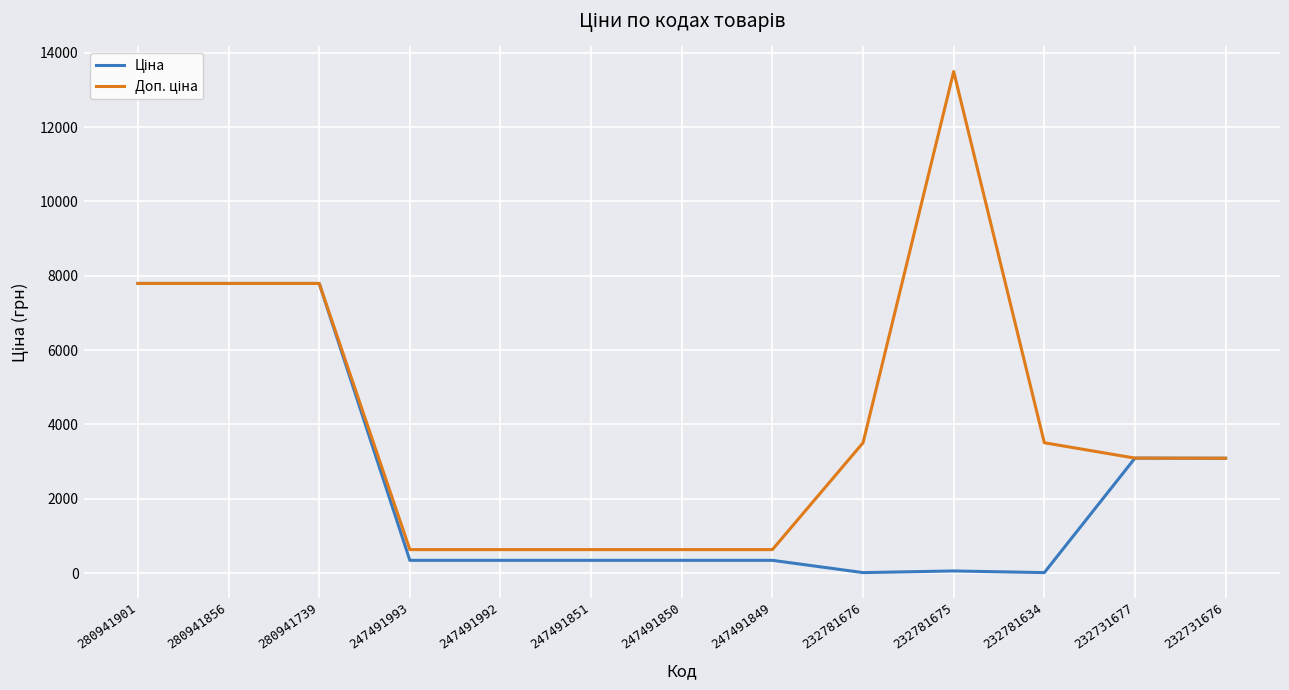

What is the spread (max minus min) of values at 247491993?

288.4